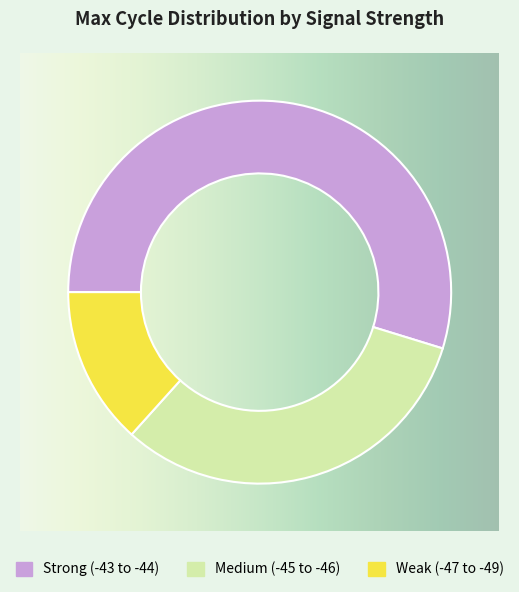

Which slice is the smallest?

Weak (-47 to -49)